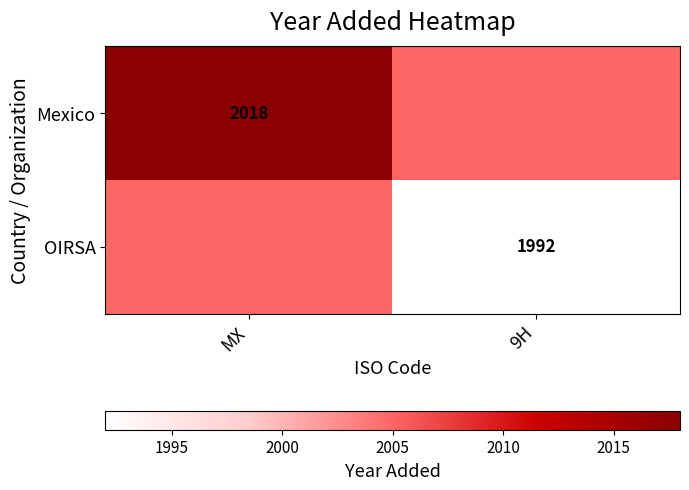

True or false: OIRSA has a value of 1195 at 9H.

False